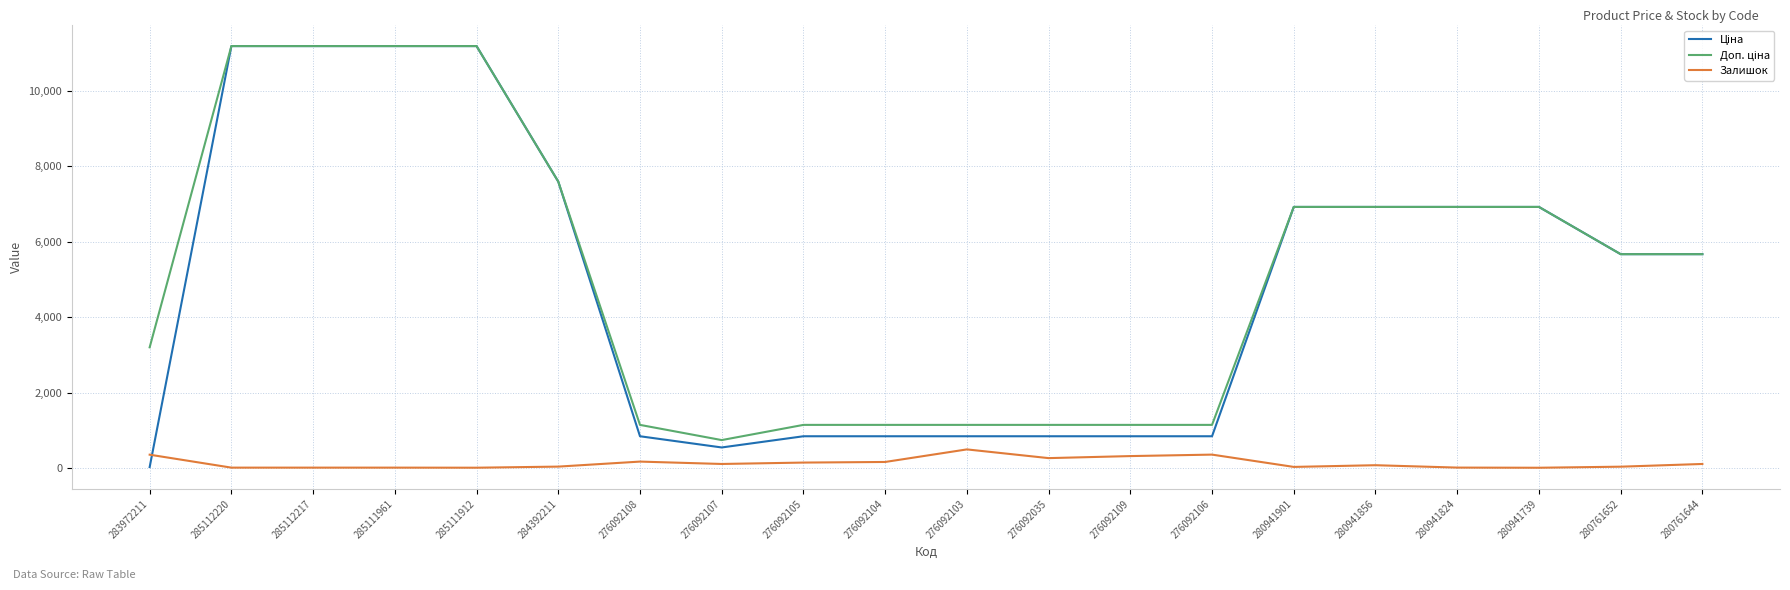

What is the maximum value shown in the chart?

11188.2